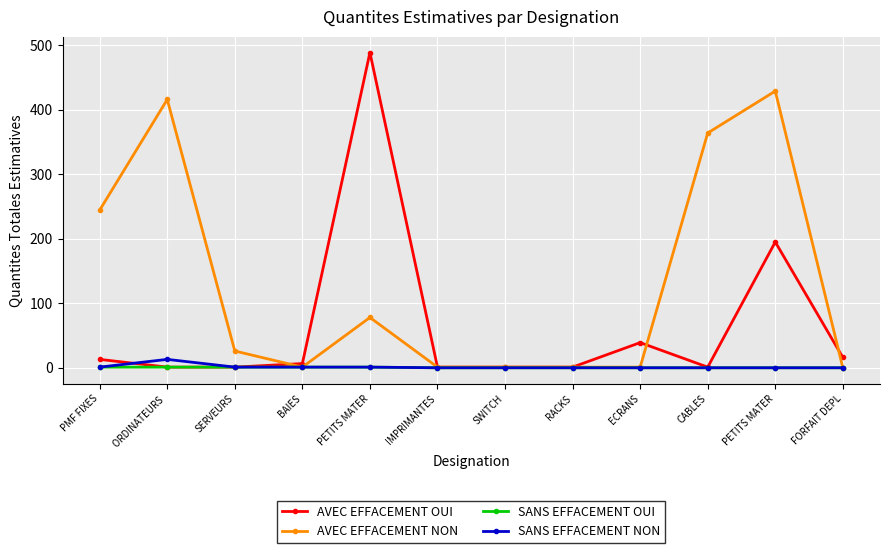

What is the maximum value shown in the chart?

488.8